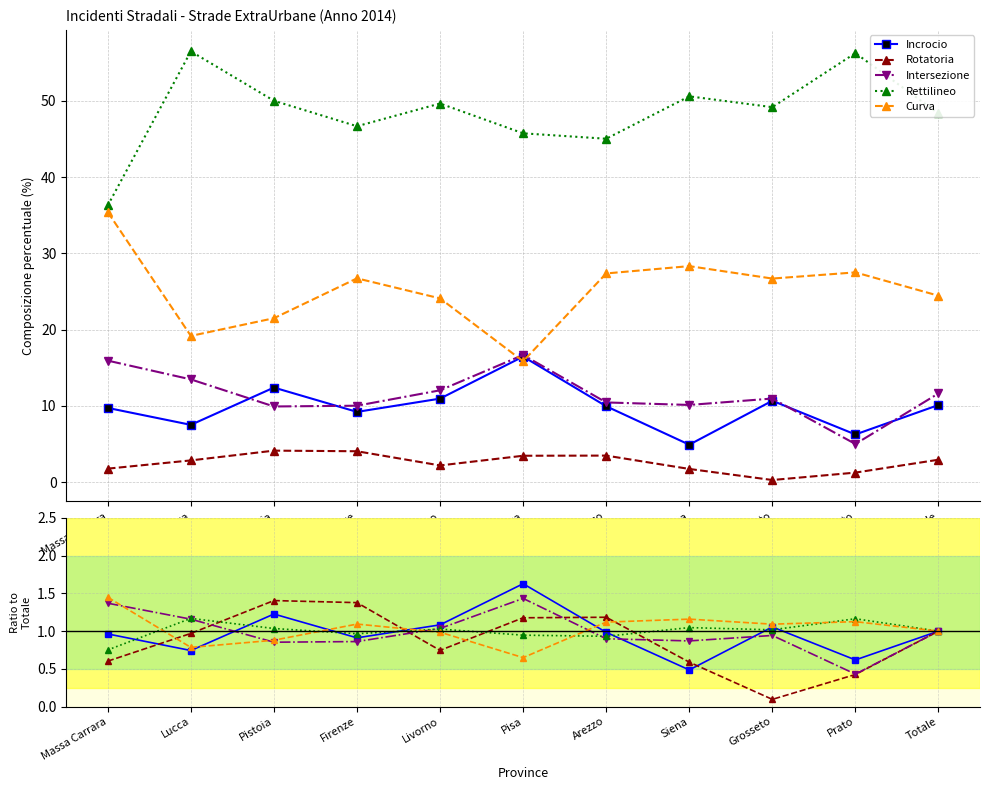

Reading right to left, transcribe all the data shown in this chart.

Incrocio: 1.0	0.6	1.1	0.5	1.0	1.6	1.1	0.9	1.2	0.7	1.0
Rotatoria: 1.0	0.4	0.1	0.6	1.2	1.2	0.7	1.4	1.4	1.0	0.6
Intersezione: 1.0	0.4	0.9	0.9	0.9	1.4	1.0	0.9	0.9	1.2	1.4
Rettilineo: 1.0	1.2	1.0	1.0	0.9	0.9	1.0	1.0	1.0	1.2	0.8
Curva: 1.0	1.1	1.1	1.2	1.1	0.6	1.0	1.1	0.9	0.8	1.4